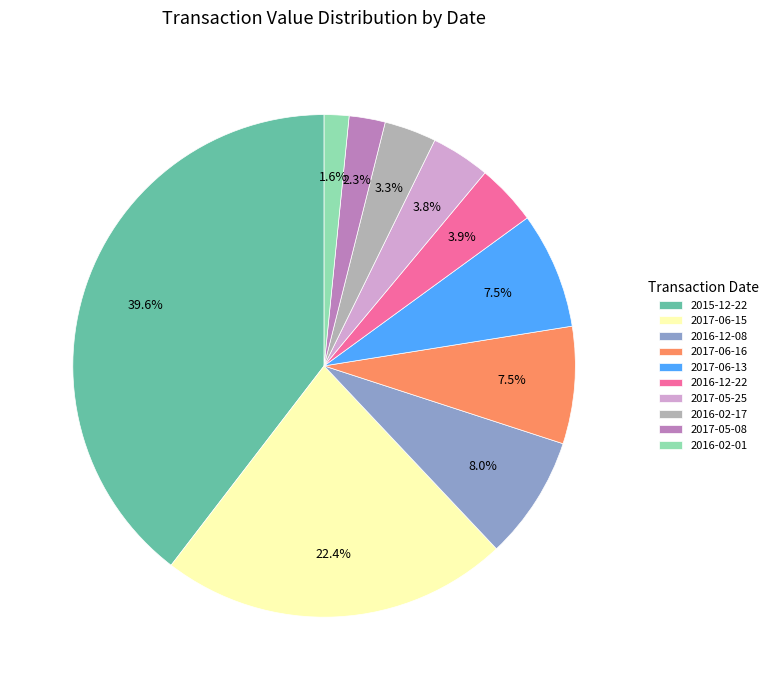

Do 2016-12-08 and 2016-12-22 together represent more than half of the pie?

No